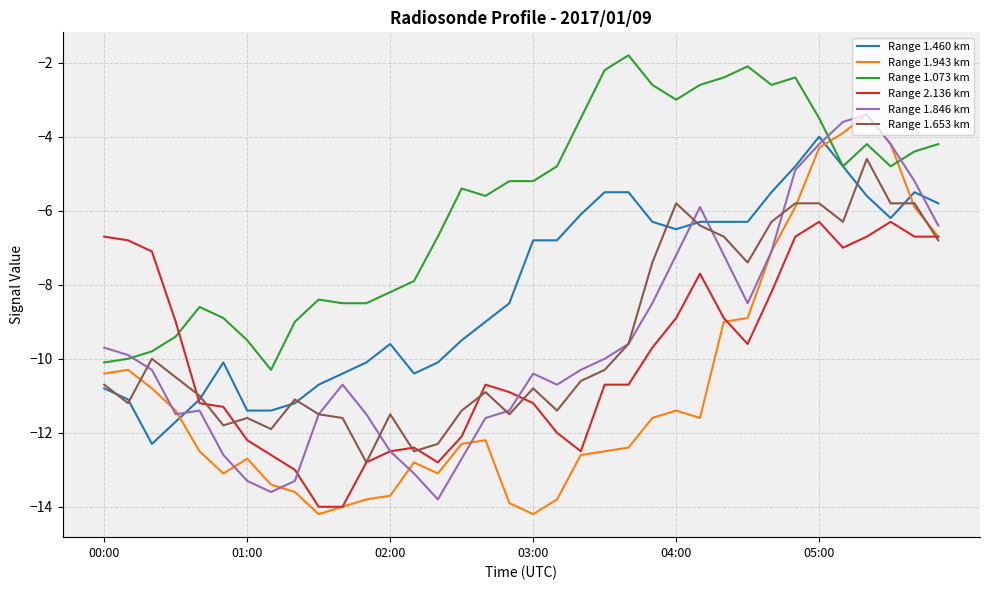

Which series has the largest total across all categories?

Range 1.073 km